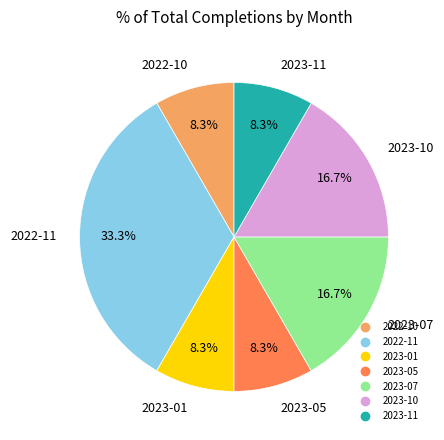

Does any single category account for the majority?

No